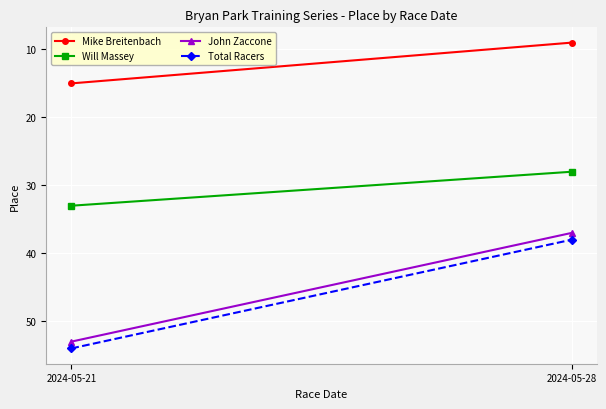

What is the difference between the John Zaccone values at 2024-05-21 and 2024-05-28?

16